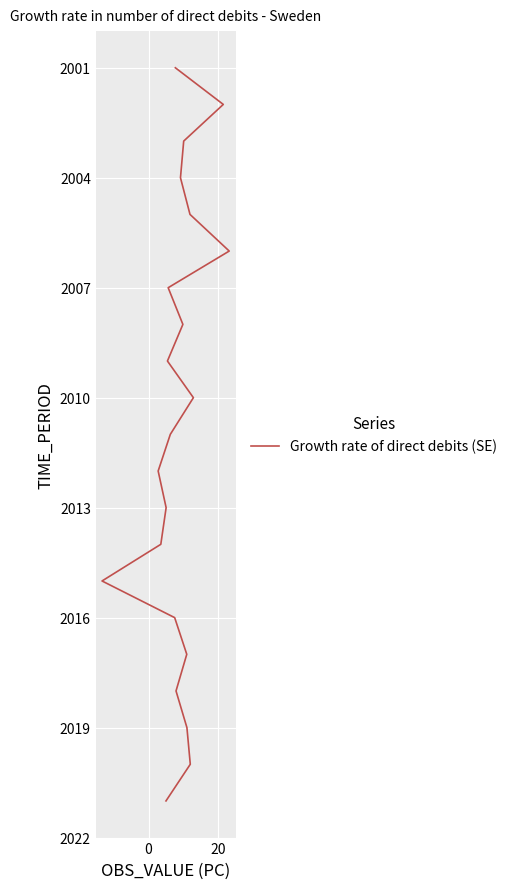

How many categories are shown in the chart?

21